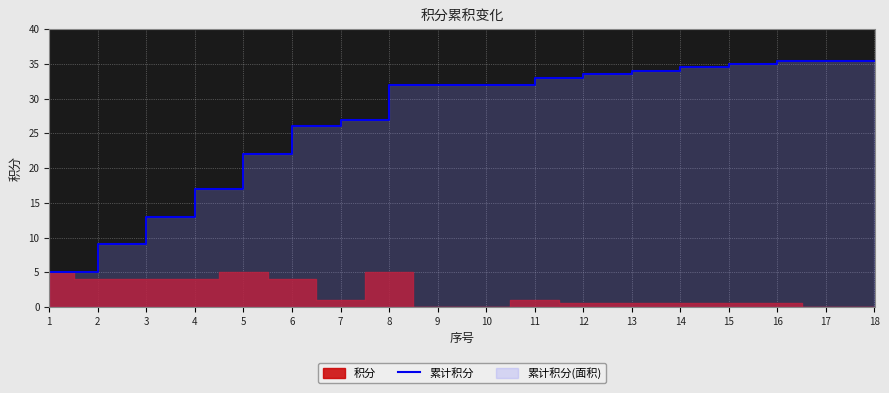

What is the average value?

27.3